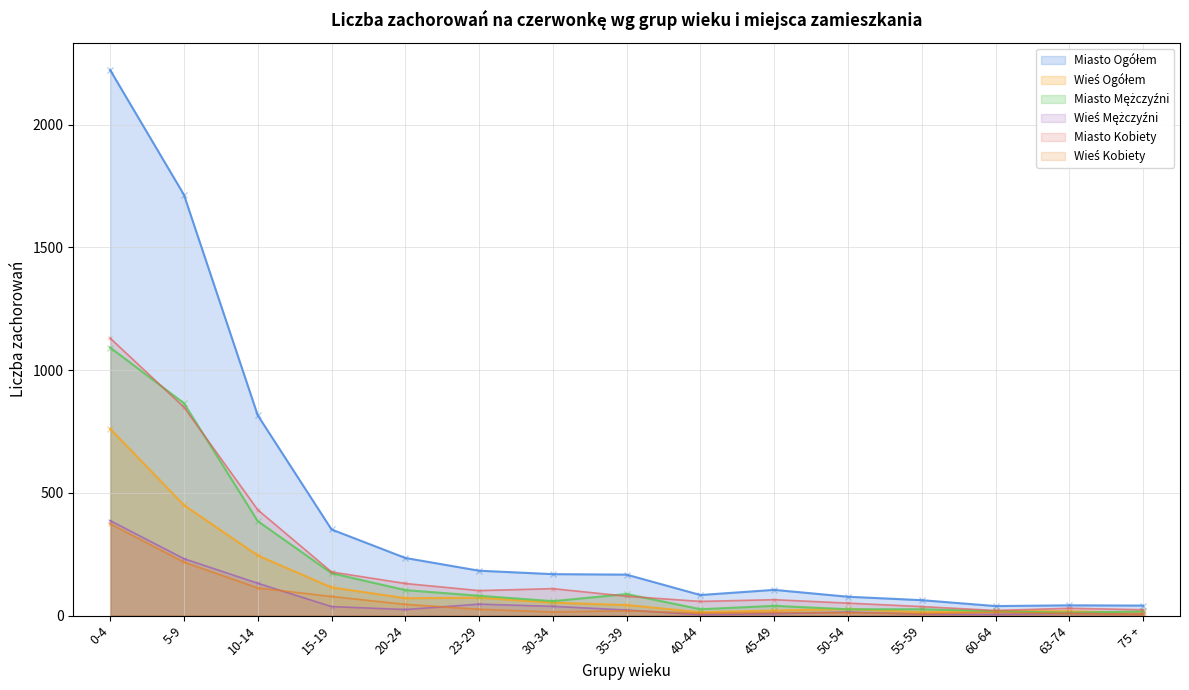

What is the sum of all Miasto Mężczyźni values?

3012